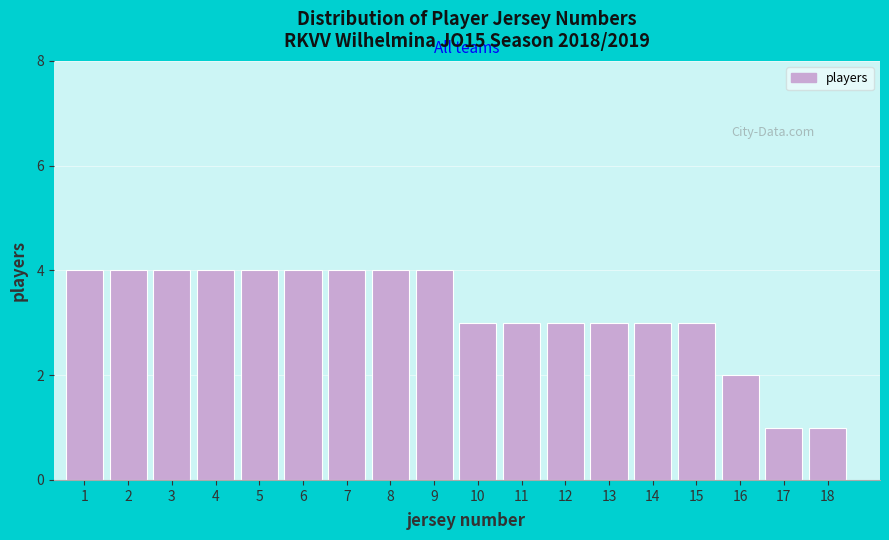

Reading left to right, list all the values displayed in this chart.

4	4	4	4	4	4	4	4	4	3	3	3	3	3	3	2	1	1